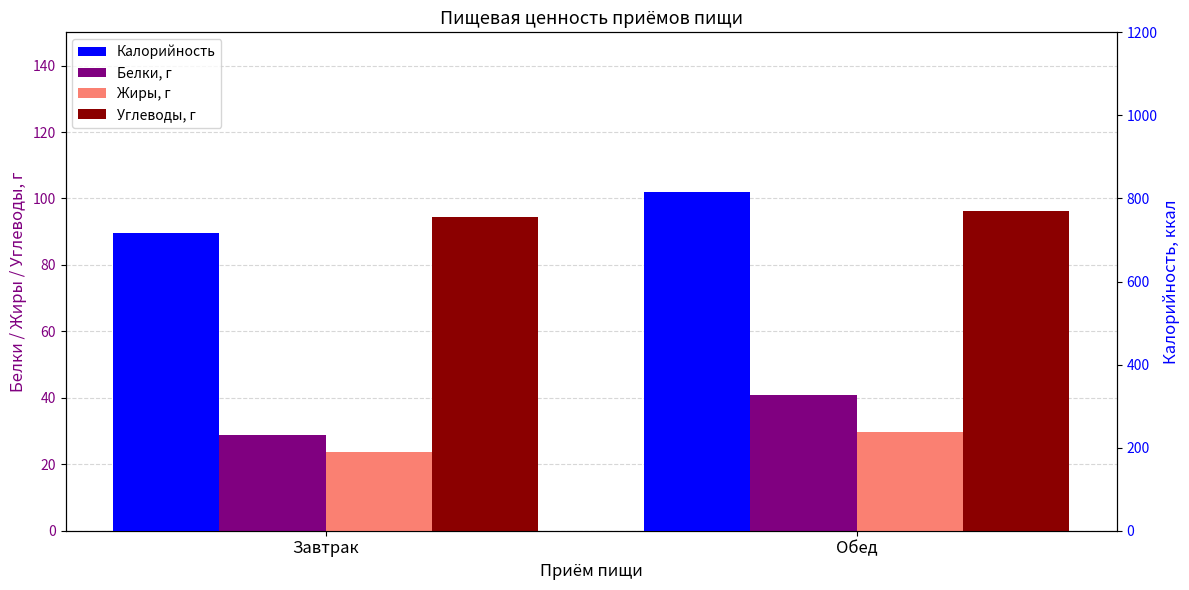

Reading left to right, list all the values displayed in this chart.

Белки, г: 28.8	40.7
Жиры, г: 23.6	29.6
Углеводы, г: 94.5	96.2
Калорийность: 716.4	815.6